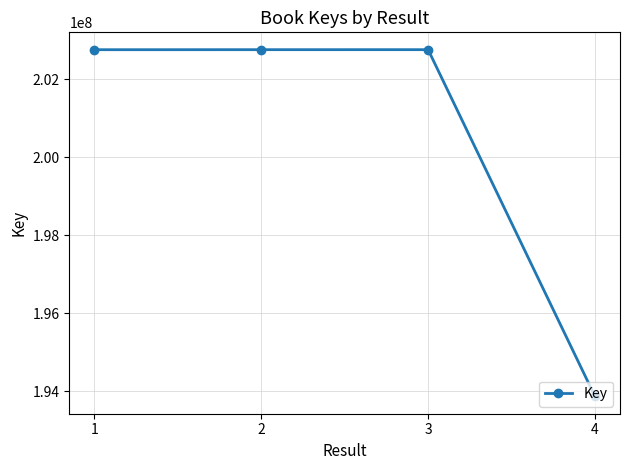

At which category does the chart reach its minimum across all series?

4